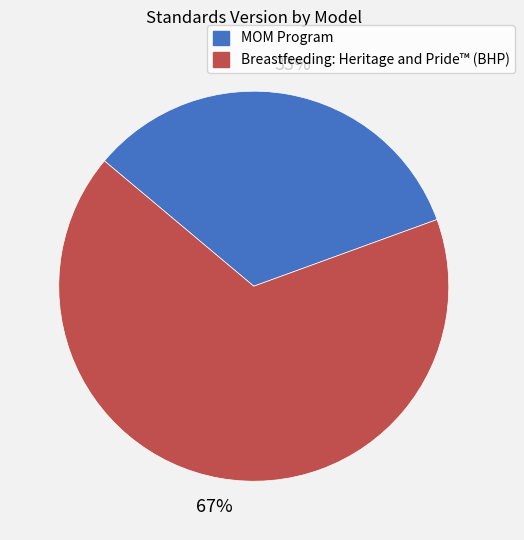

Is the sum of Breastfeeding: Heritage and Pride™ (BHP) and MOM Program greater than half?

Yes